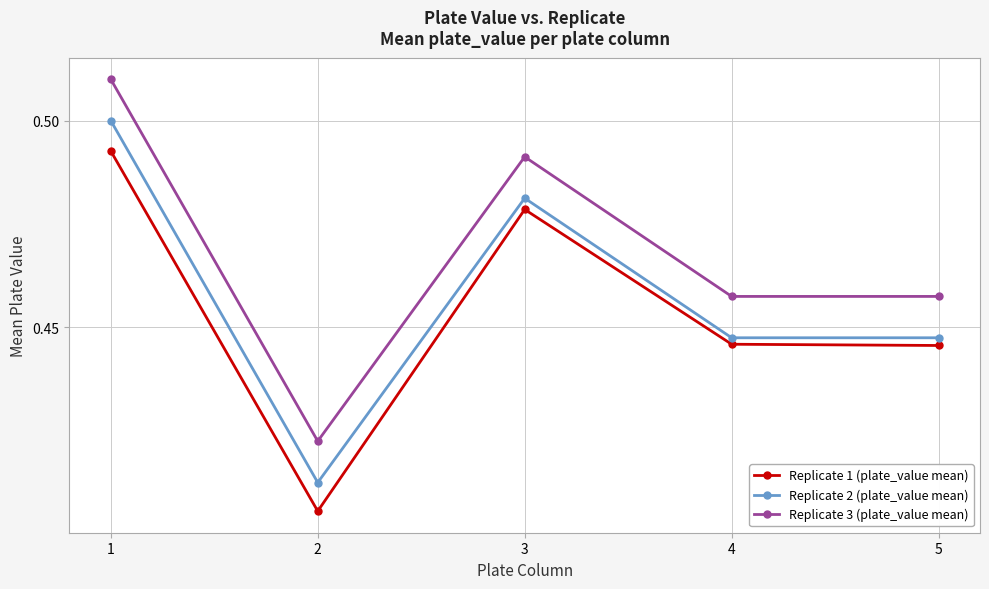

At which label does Replicate 1 (plate_value mean) reach its peak?

1